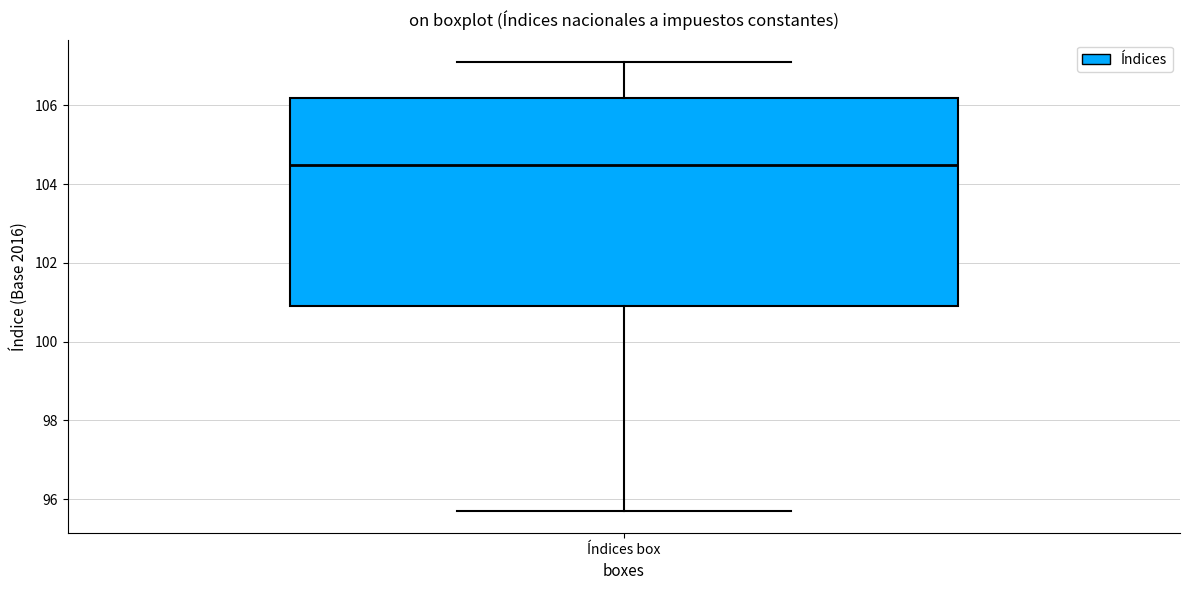

Read this box plot against the y-axis: the position of the median line, the range covered by the box, and the ends of both whiskers. The values are not printed on the chart, so give them approximately, as read against the axis.

median 104.6, box 101.0 to 106.2, whiskers 95.8 to 107.2